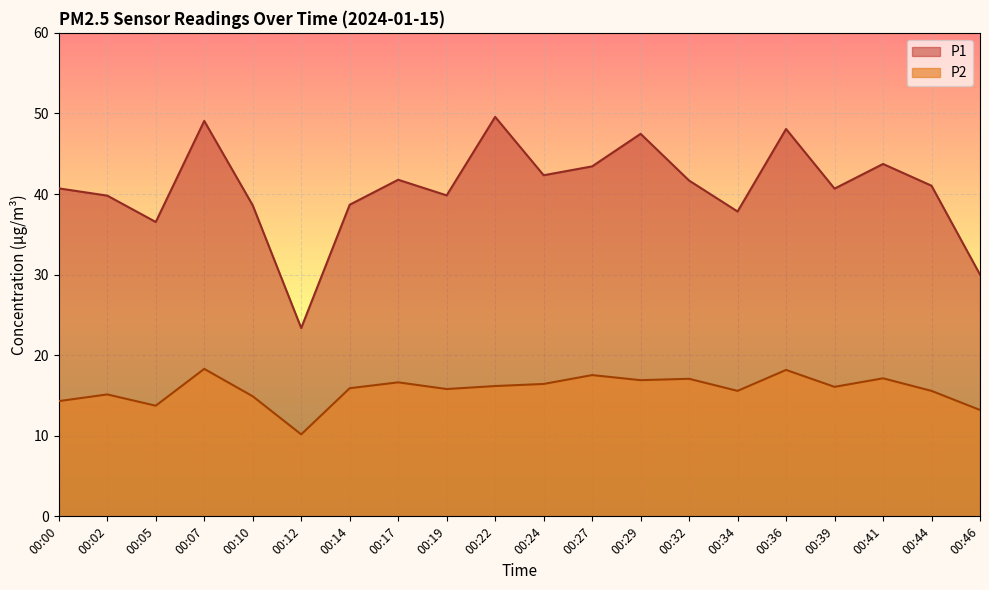

What is the spread (max minus min) of values at 00:12?

13.2